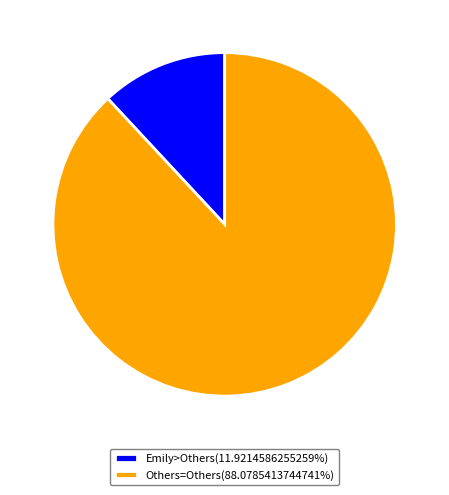

Is there any slice that represents more than half of the pie?

Yes